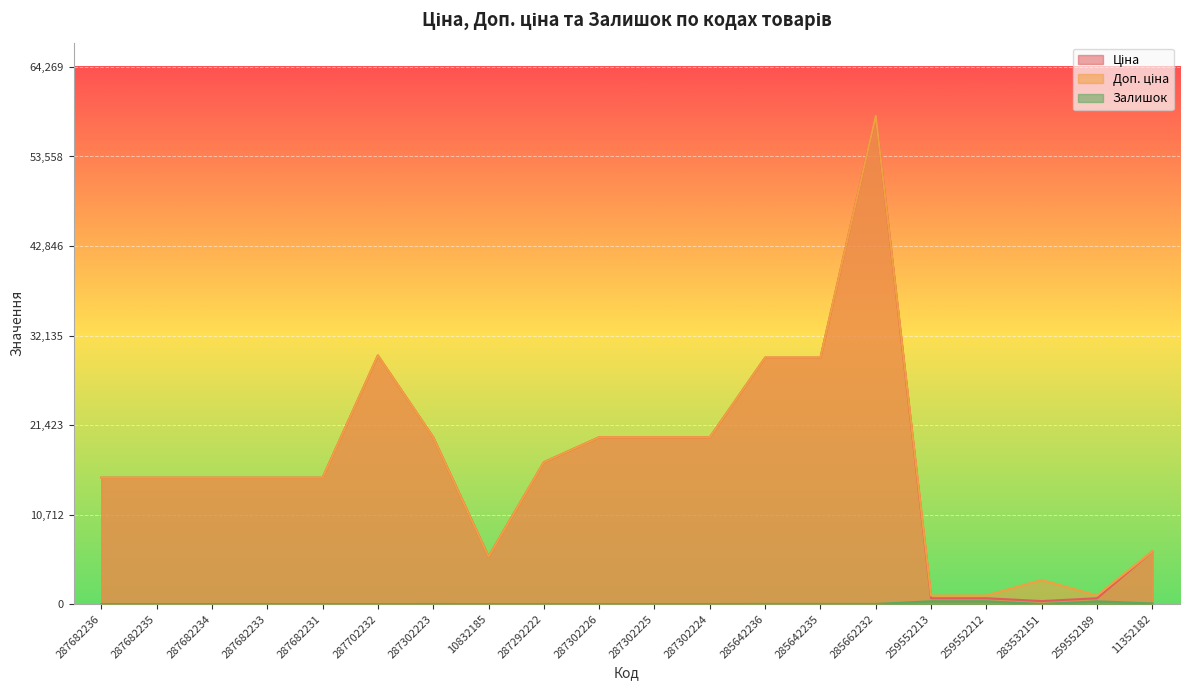

Count the number of data series in this chart.

3